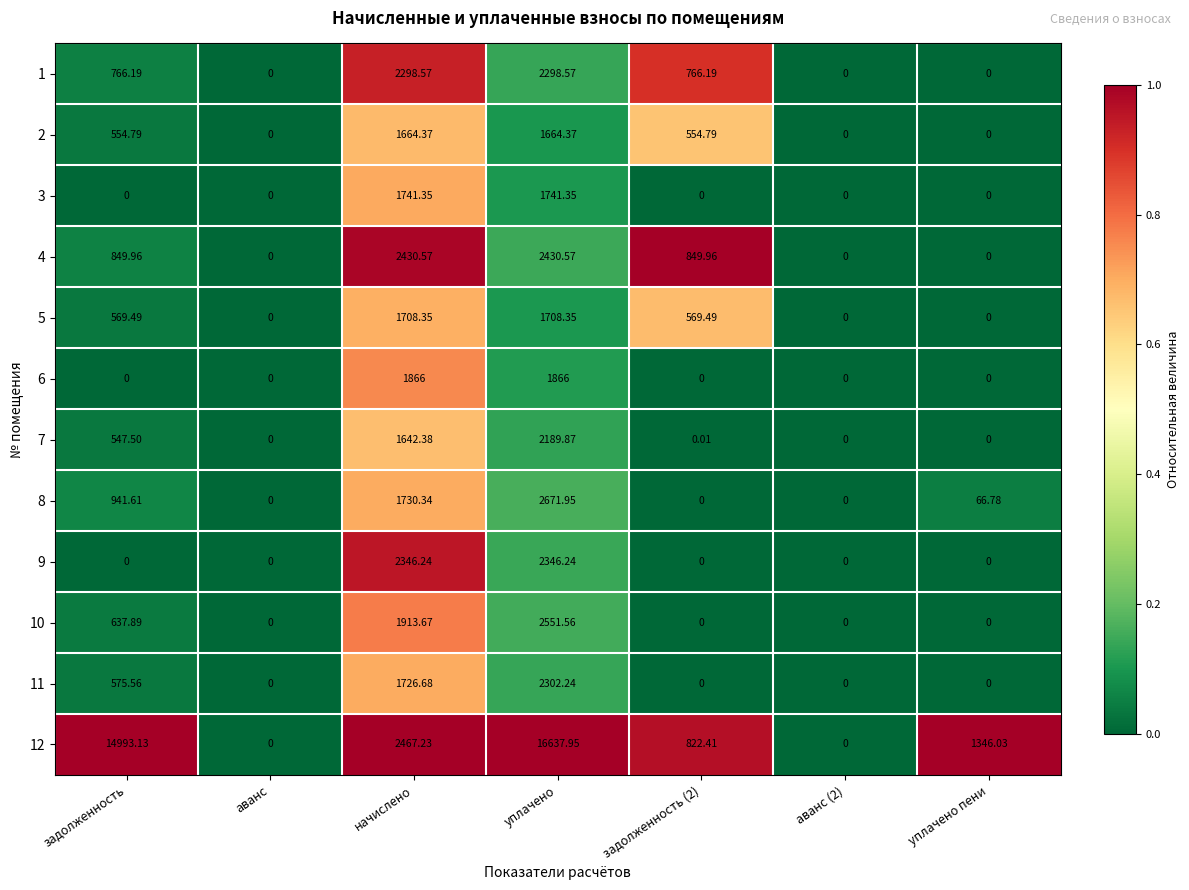

How many distinct data groups are displayed?

12